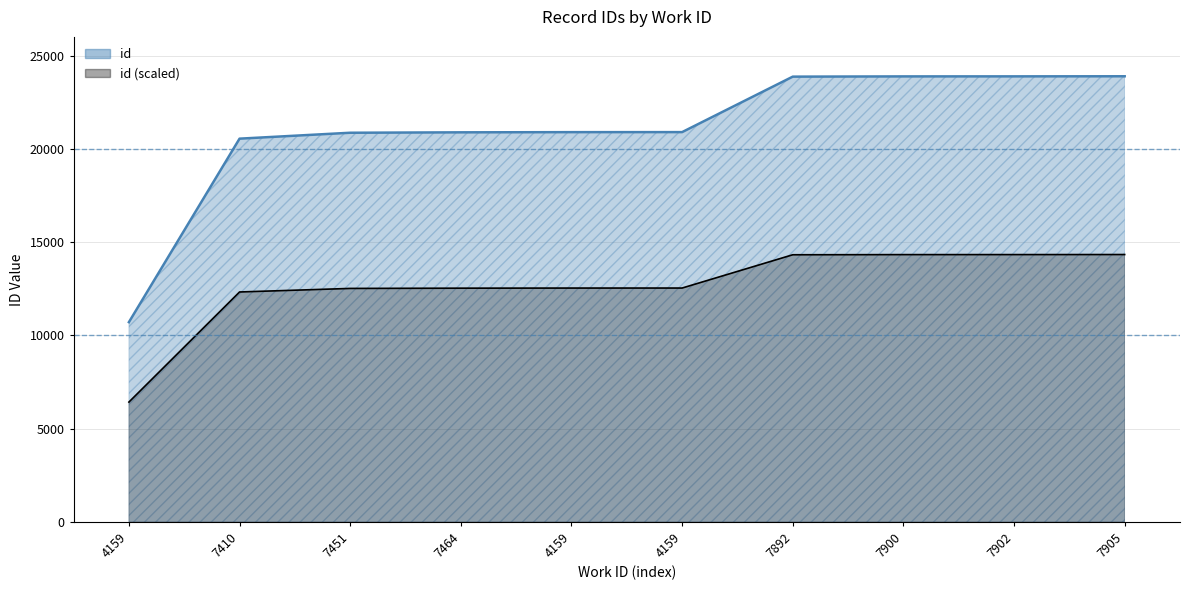

What is the change in value from 7410 to 4159?

+349